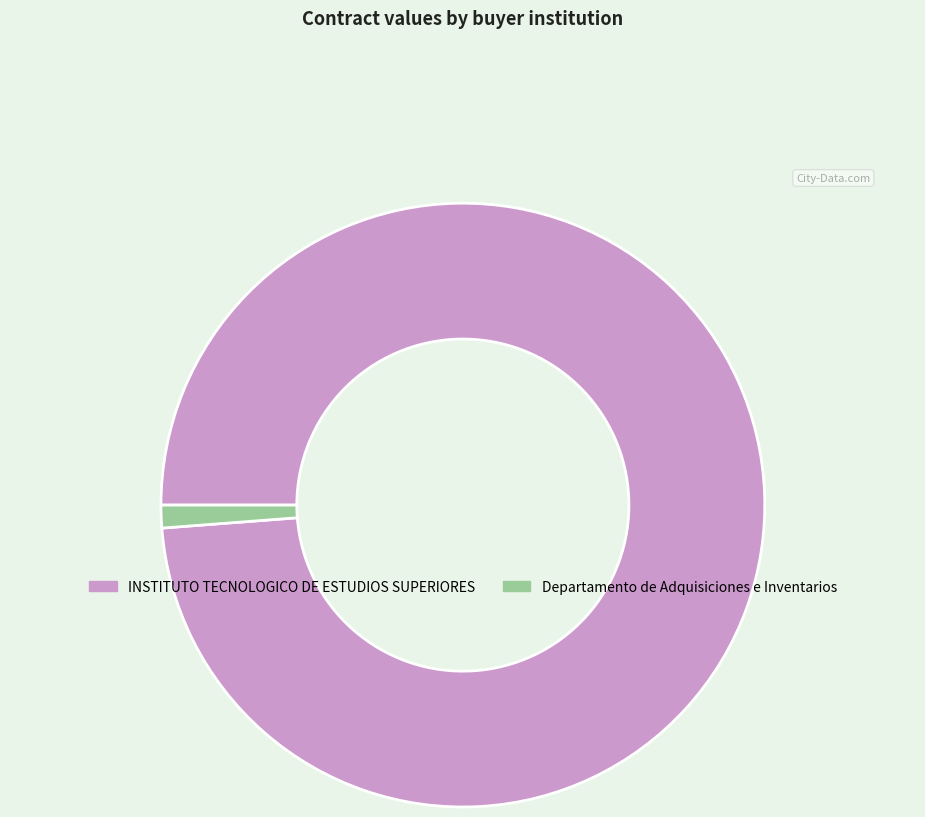

True or false: Departamento de Adquisiciones e Inventarios accounts for 1% of the total.

True